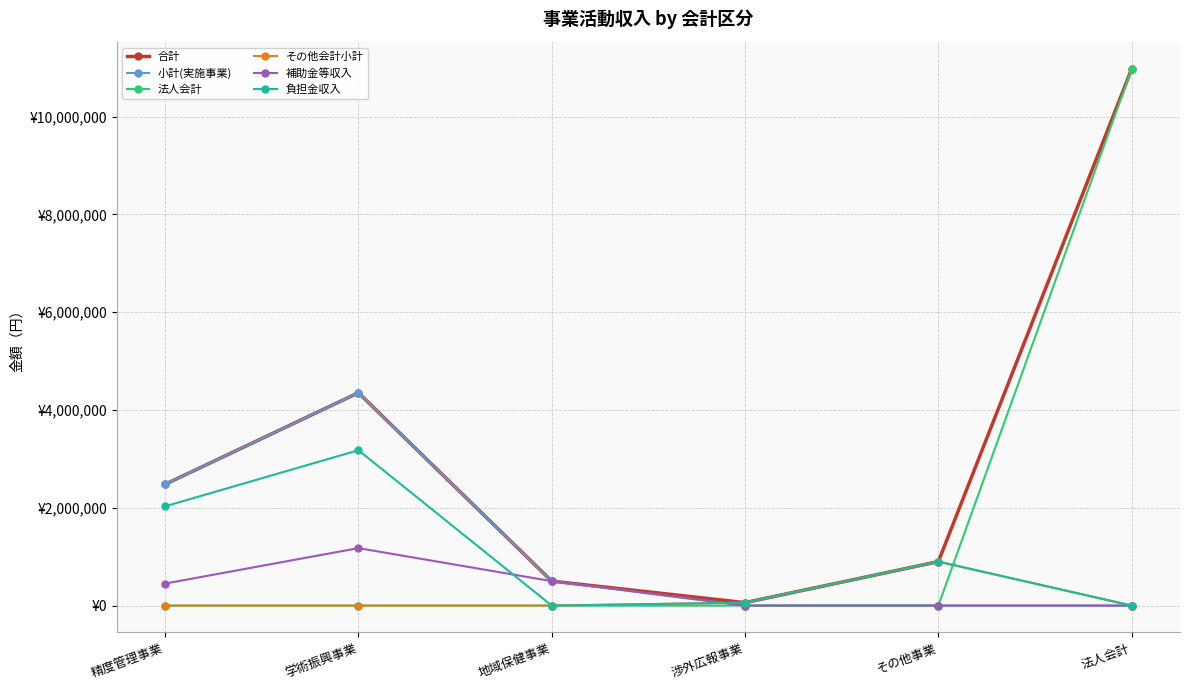

True or false: その他会計小計 has more than 2 points higher than both neighbors.

False